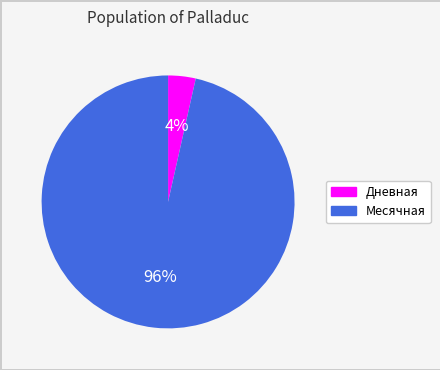

Does Месячная account for over 50% of the chart?

Yes